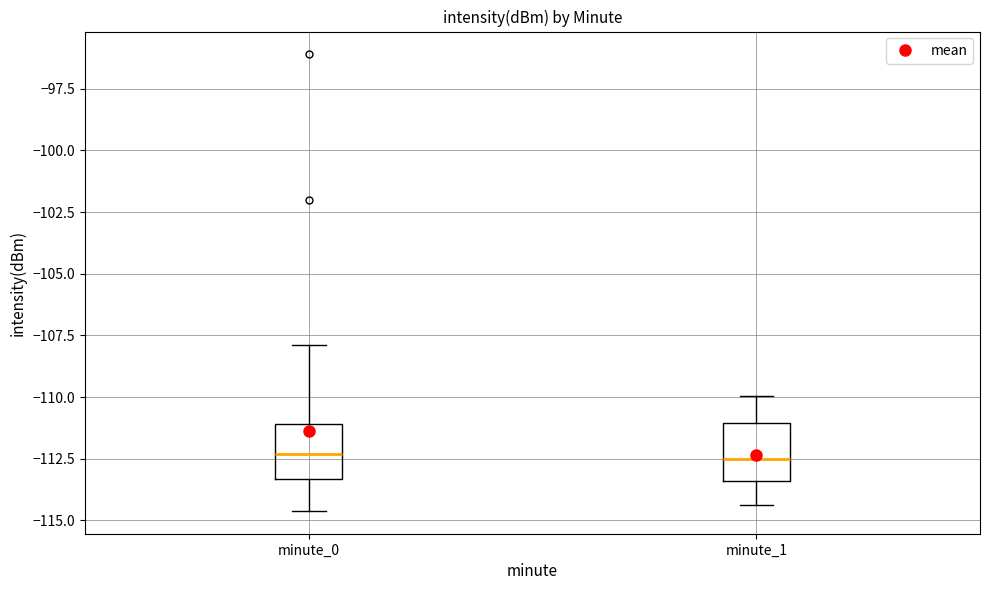

Reading left to right, read every box against the y-axis: the position of its median line, the range the box covers, and the ends of its whiskers. The values are not printed on the chart, so give them approximately, as read against the axis.

minute_0: median -112.5, box -113.5 to -111.0, whiskers -114.5 to -108.0
minute_1: median -112.5, box -113.5 to -111.0, whiskers -114.5 to -110.0